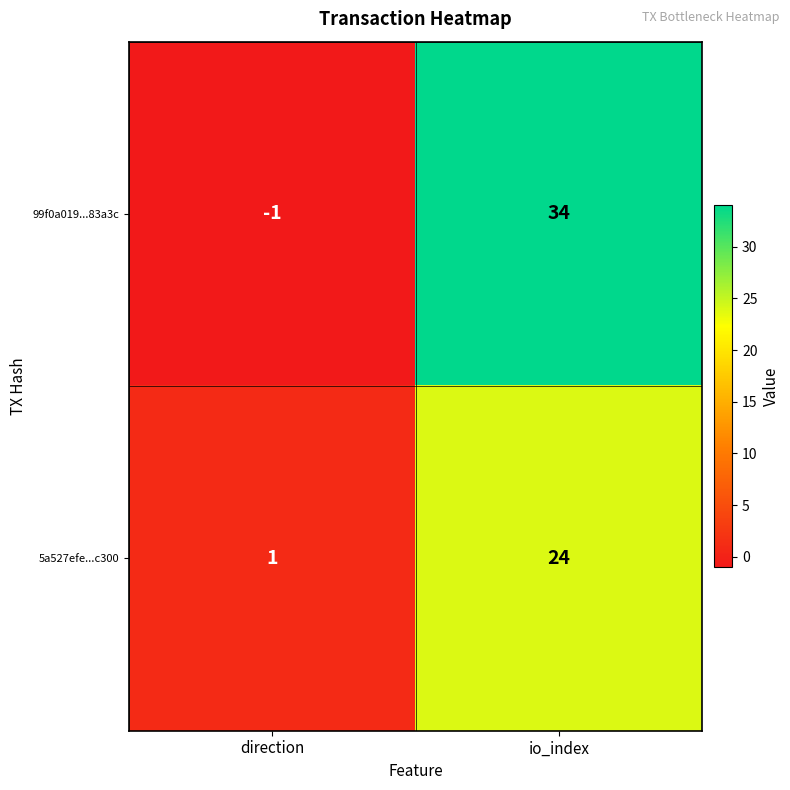

Is it true that 99f0a019...83a3c equals 57 at io_index?

False